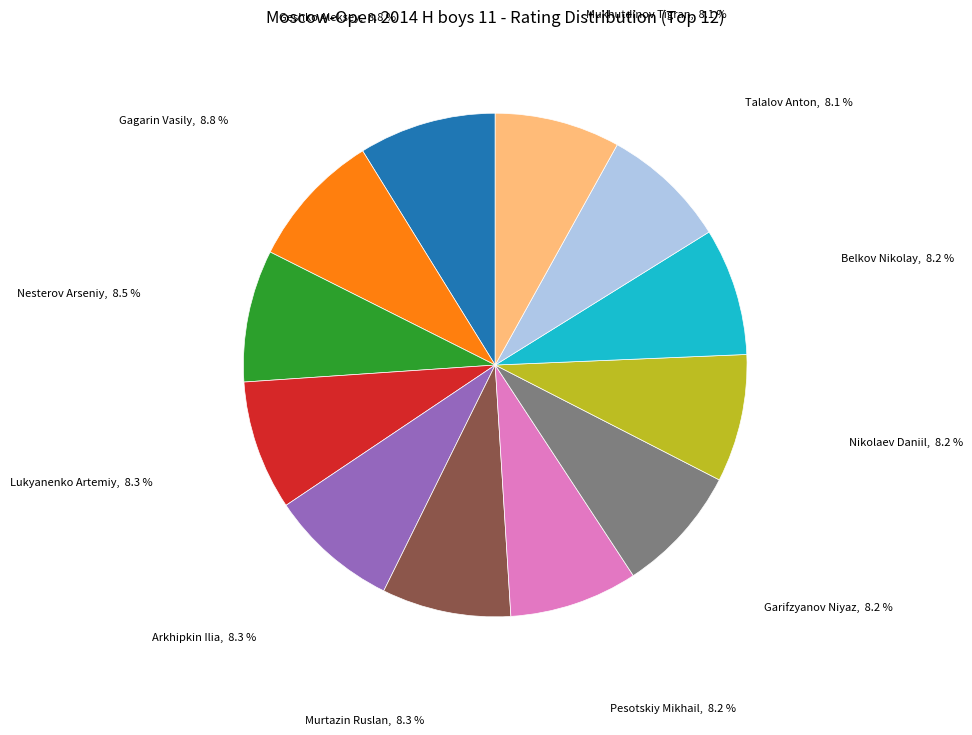

Is the sum of Murtazin Ruslan and Talalov Anton greater than half?

No